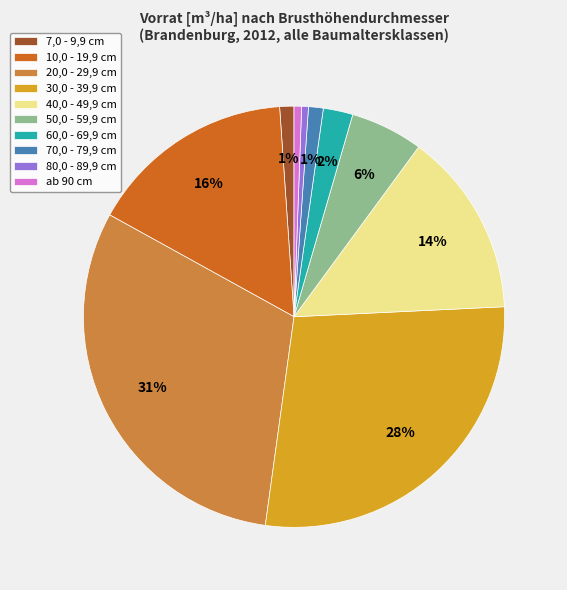

To the nearest percent, what is the difference between the largest and smallest slice percentages?

30%